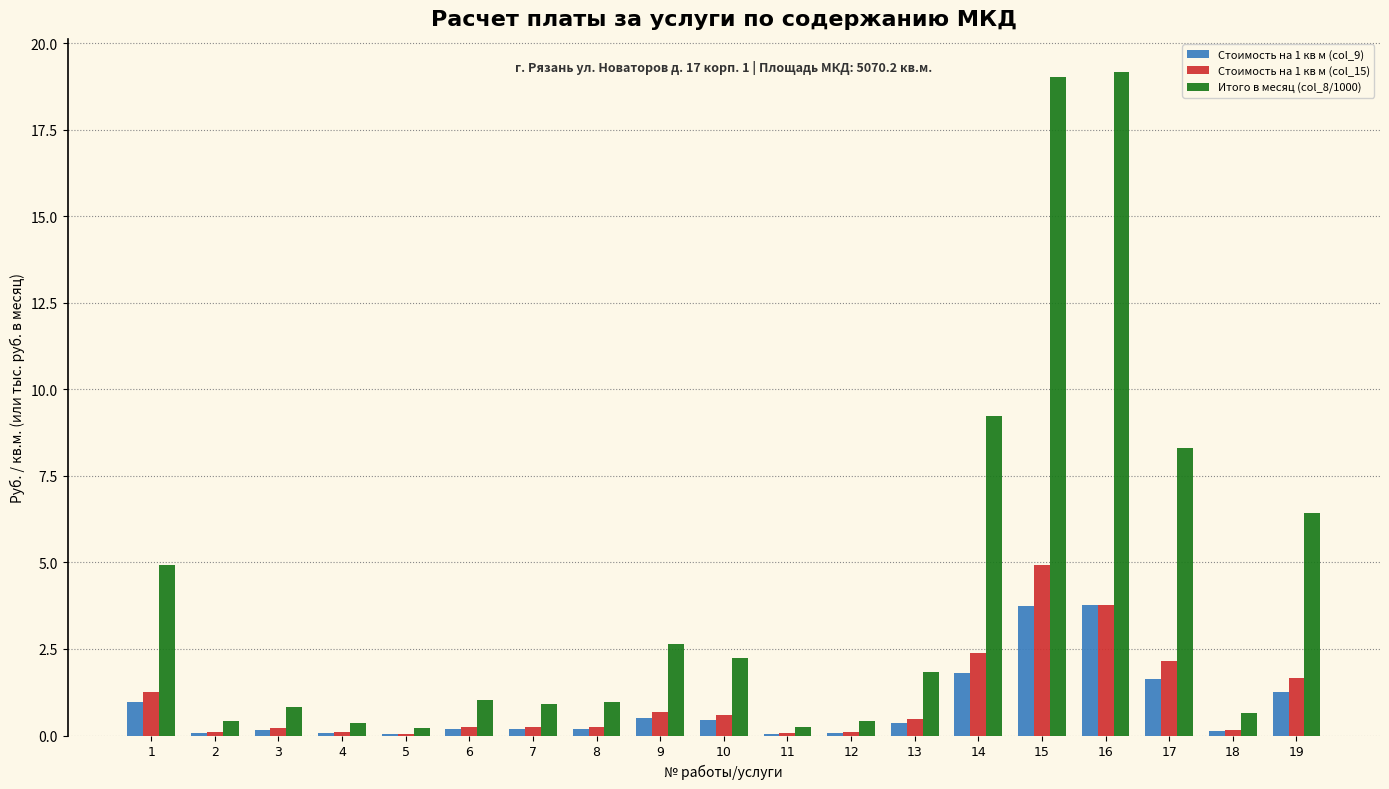

True or false: Итого в месяц (col_8/1000) has a value of 1.0 at 6.

True